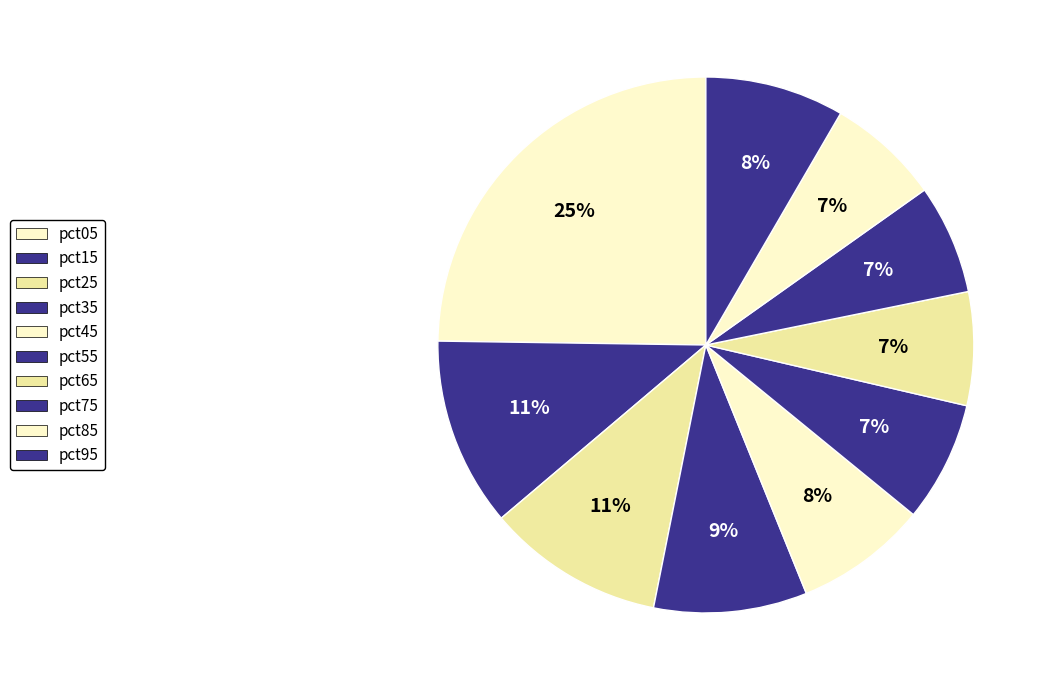

How many slices are in this pie chart?

10